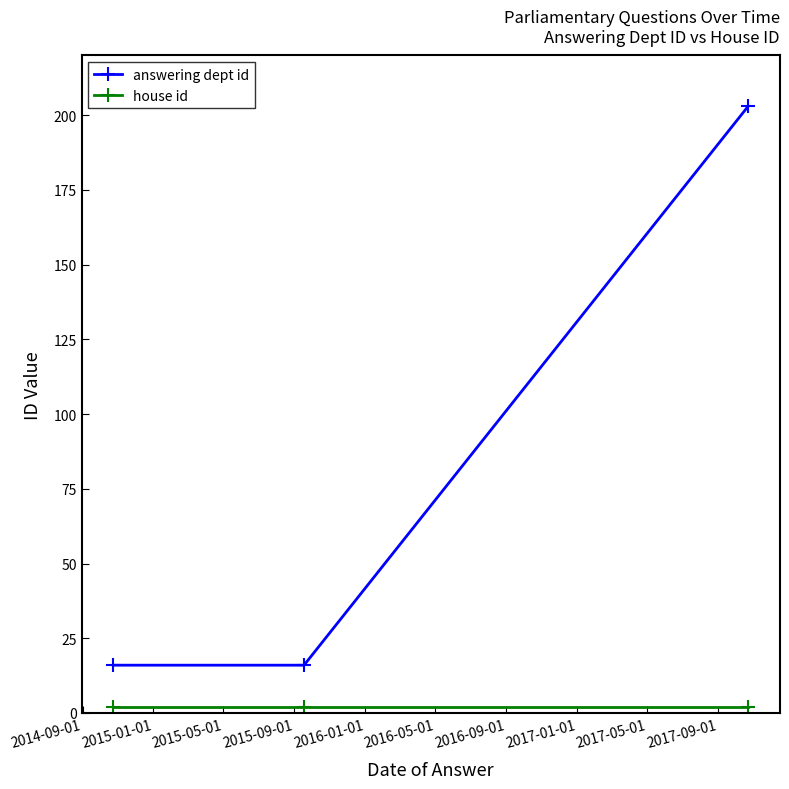

Which series has the largest total across all categories?

answering dept id